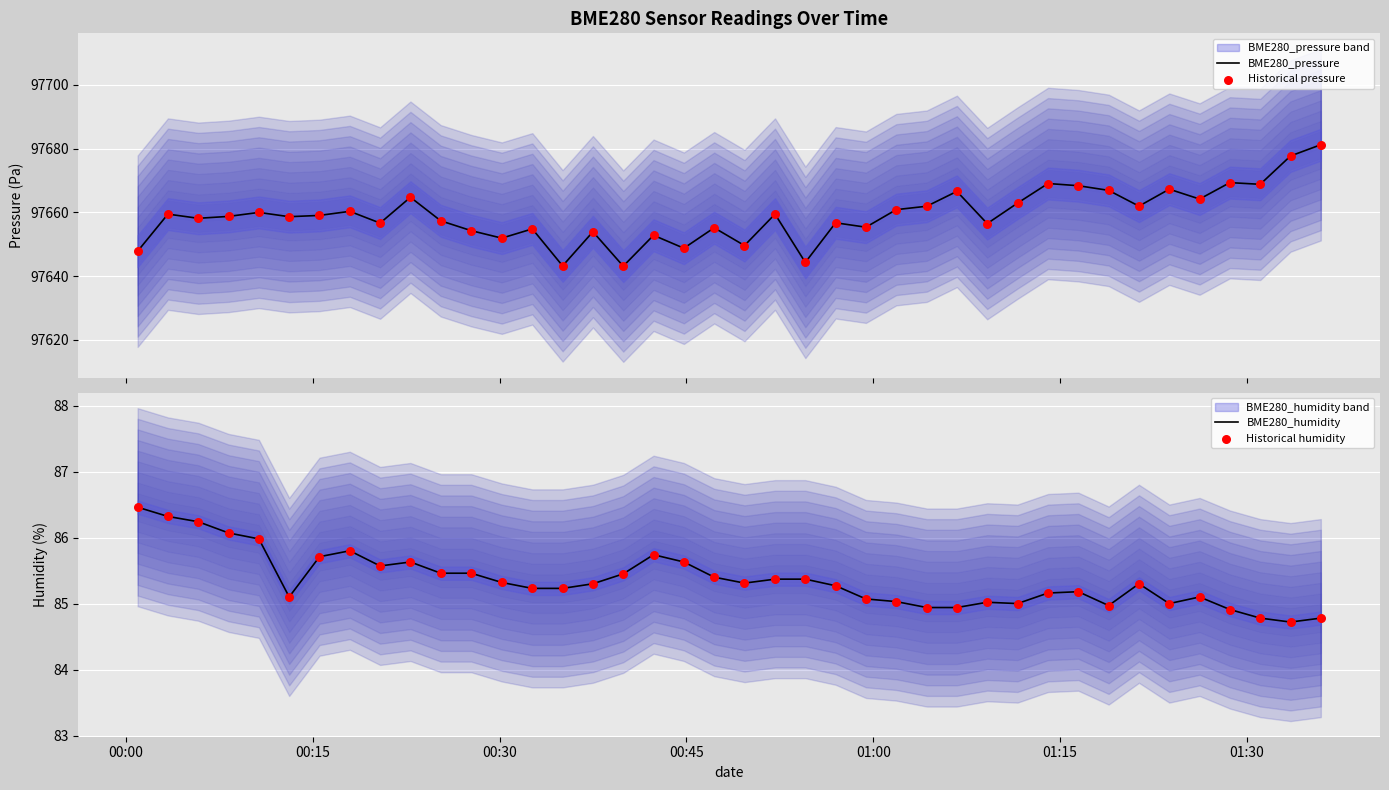

Which series reaches the maximum Y coordinate?

BME280_pressure